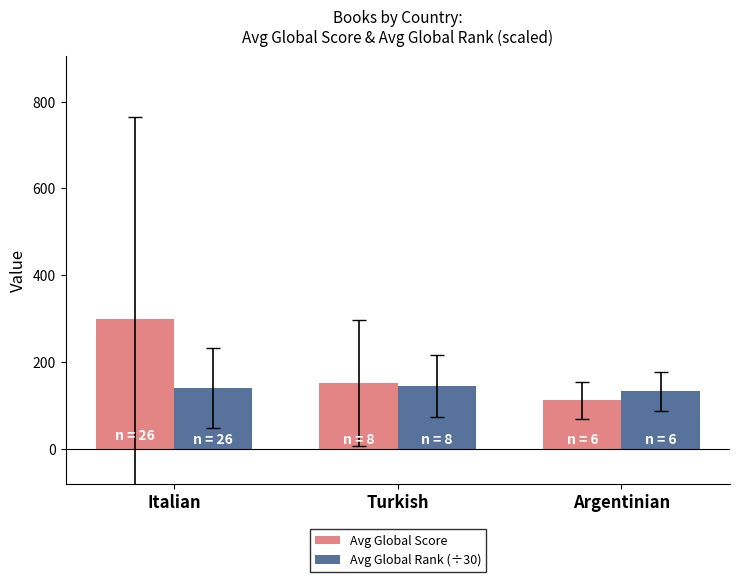

What position from the right is Turkish?

2